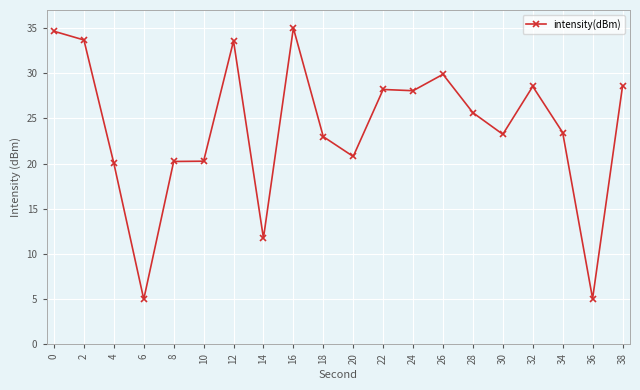

Does the chart have visible grid lines?

Yes